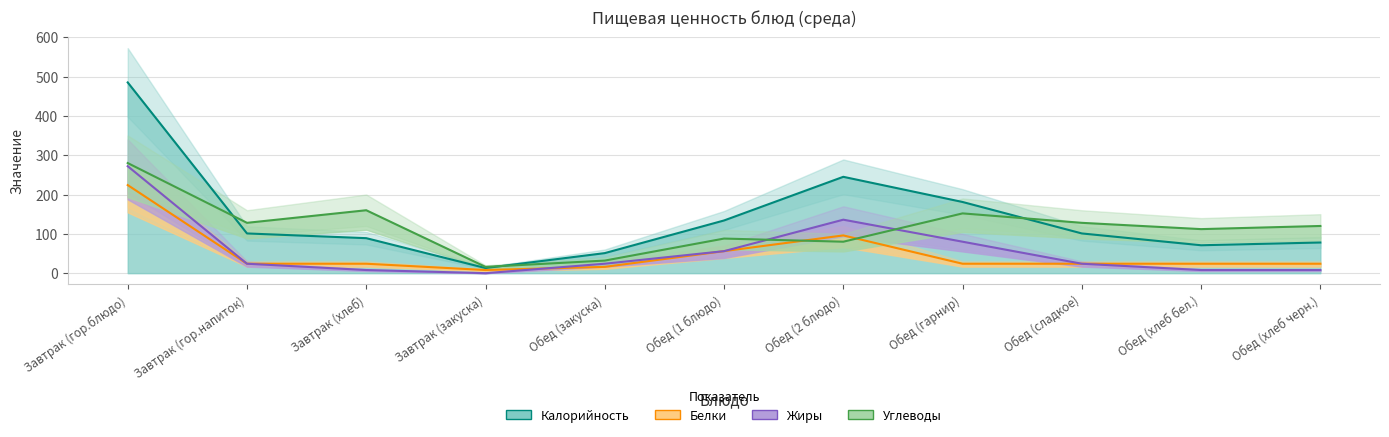

After their last crossing, which series has the higher values: Жиры or Углеводы?

Углеводы